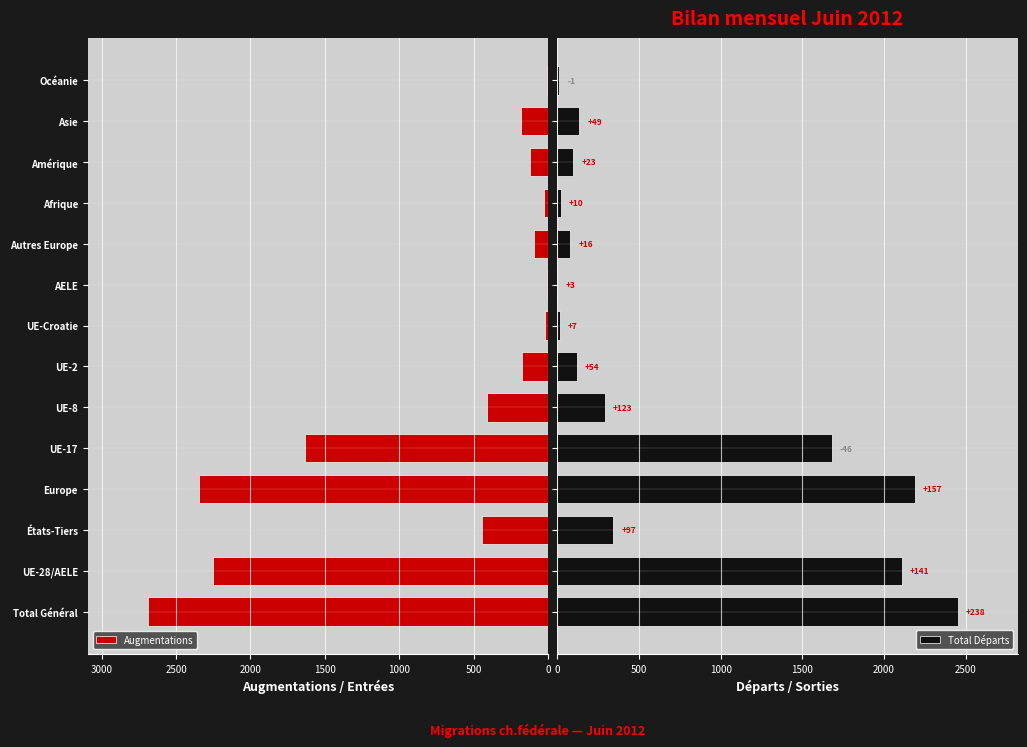

What is the difference between the maximum and minimum values in the Total Départs series?

2450